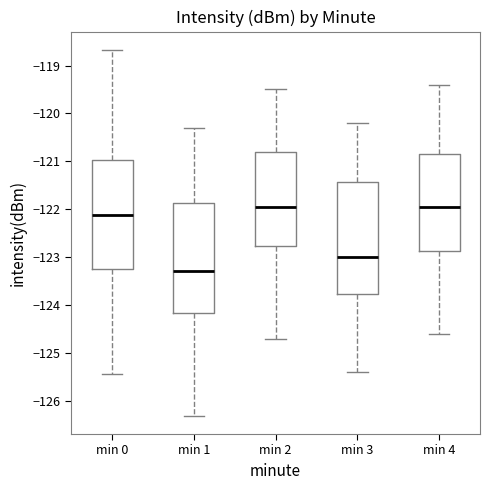

Reading left to right, read every box against the y-axis: the position of its median line, the range the box covers, and the ends of its whiskers. The values are not printed on the chart, so give them approximately, as read against the axis.

min 0: median -122.1, box -123.2 to -121.0, whiskers -125.4 to -118.7
min 1: median -123.3, box -124.2 to -121.9, whiskers -126.3 to -120.3
min 2: median -121.9, box -122.8 to -120.8, whiskers -124.7 to -119.5
min 3: median -123.0, box -123.8 to -121.4, whiskers -125.4 to -120.2
min 4: median -121.9, box -122.9 to -120.8, whiskers -124.6 to -119.4